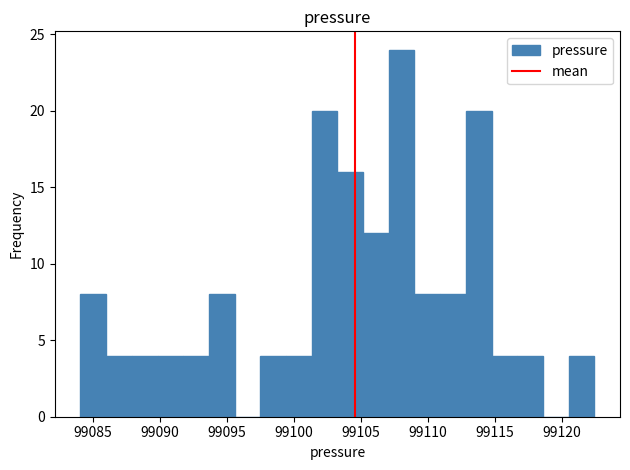

Read against the x-axis, roughly where is the centre of the tallest bar?

99108.0